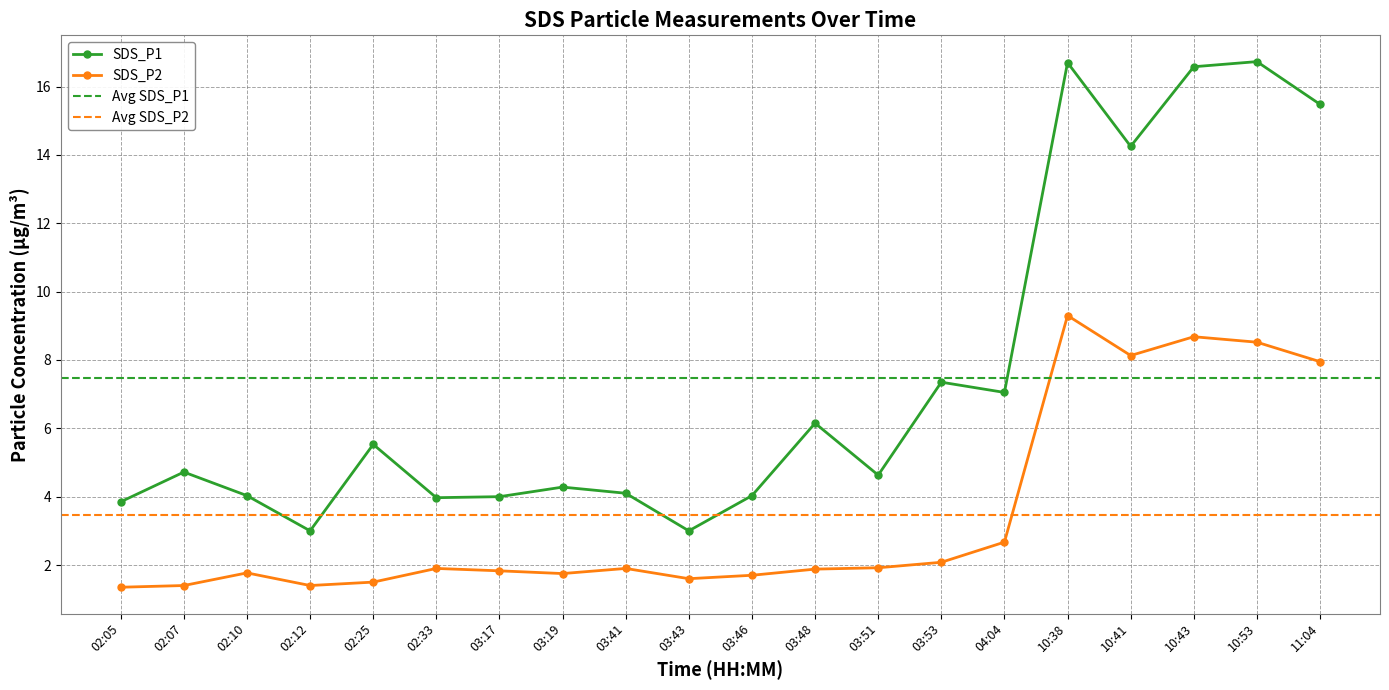

Count the number of categories in the chart.

20